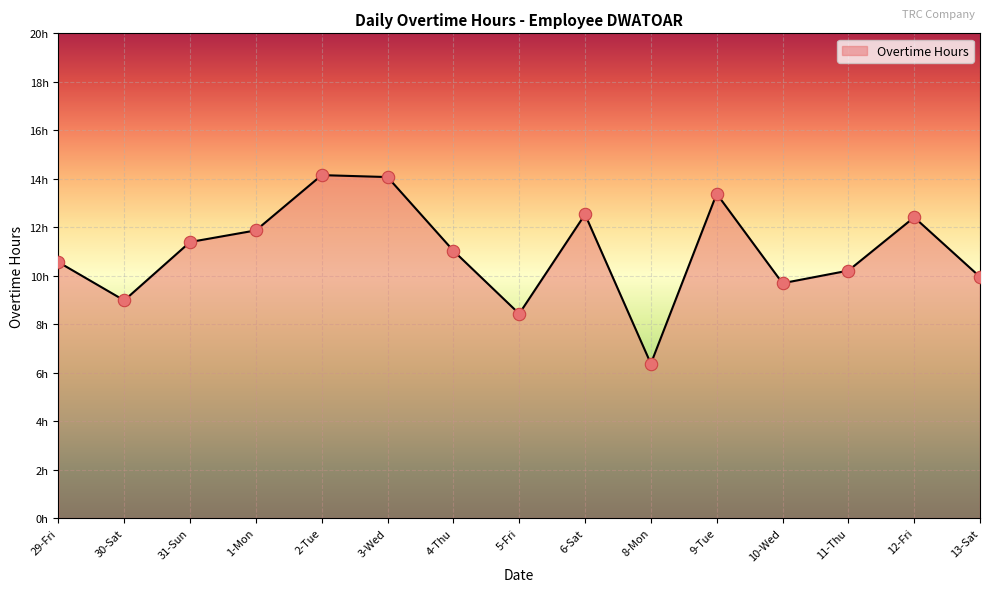

What is the change in value from 3-Wed to 6-Sat?

-1.5